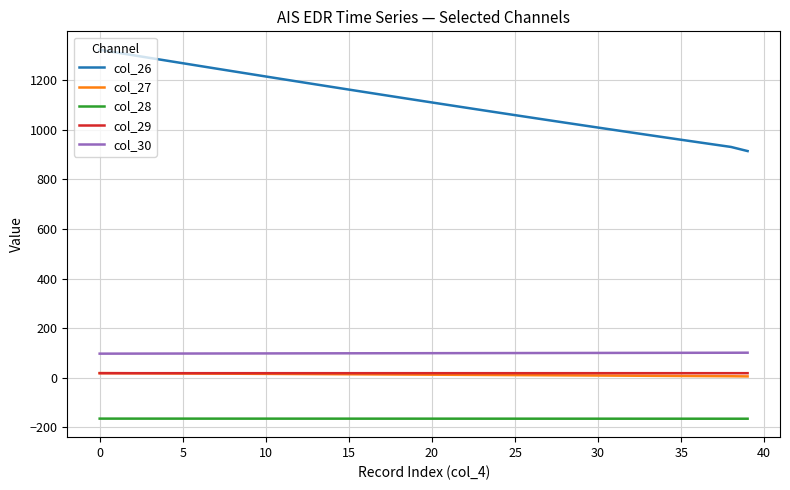

How many lines are shown in the chart?

5